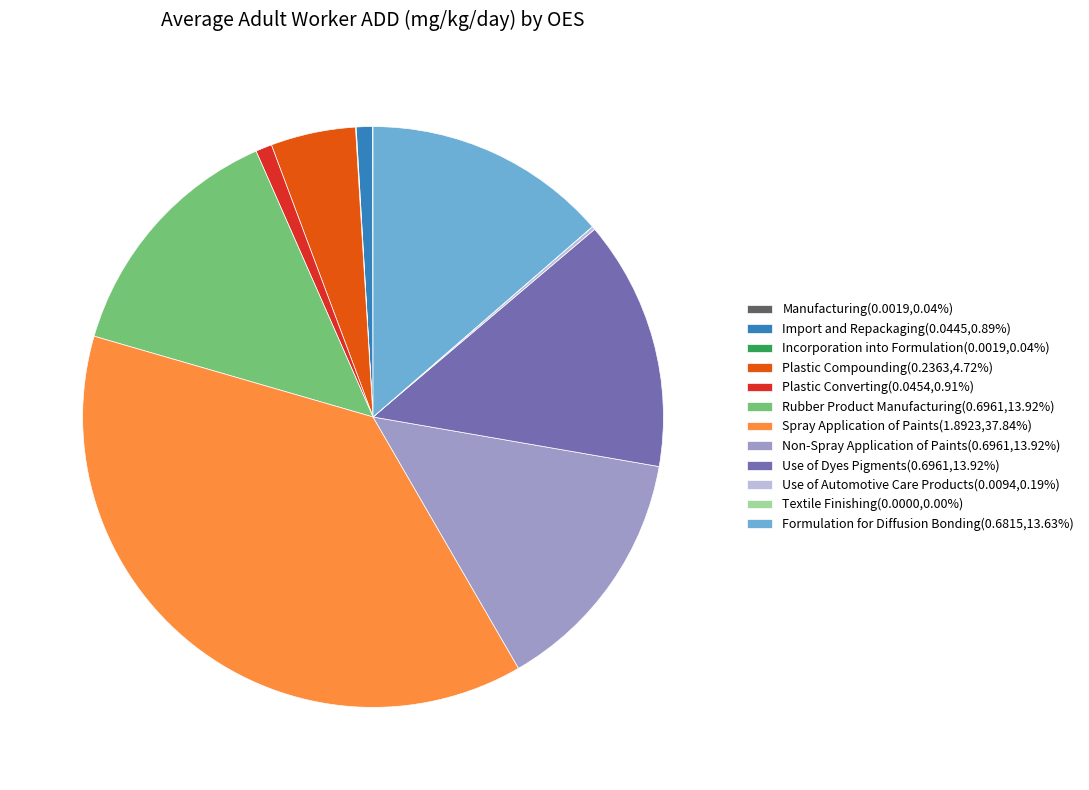

Does any single category account for the majority?

No